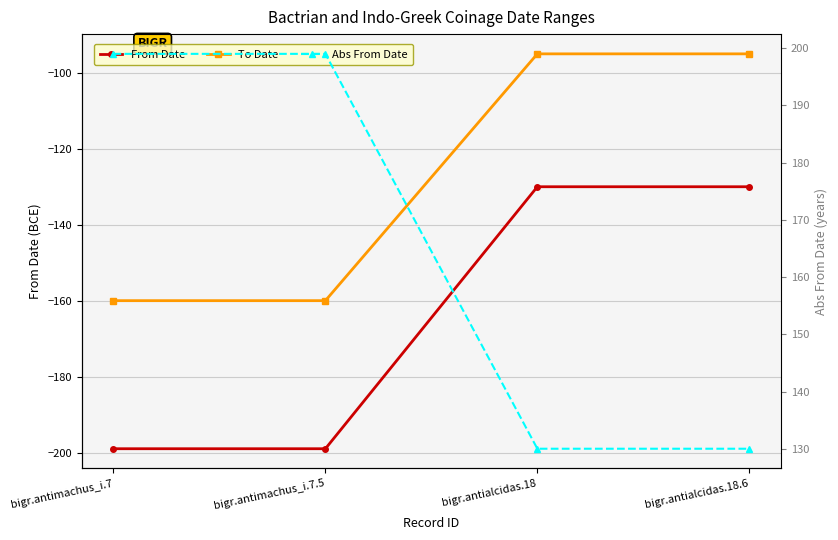

Count the number of categories in the chart.

4